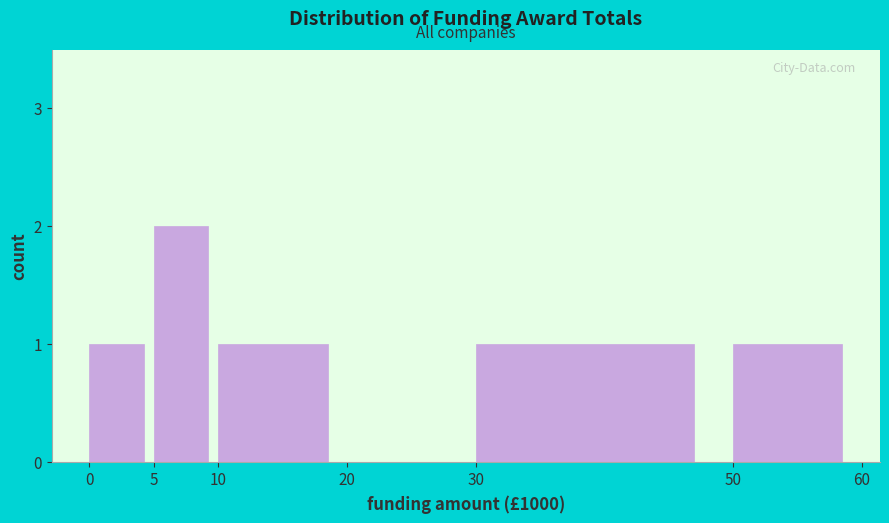

Reading left to right, what are all the values shown in this chart?

0=1	5=2	10=1	20=0	30=1	50=1